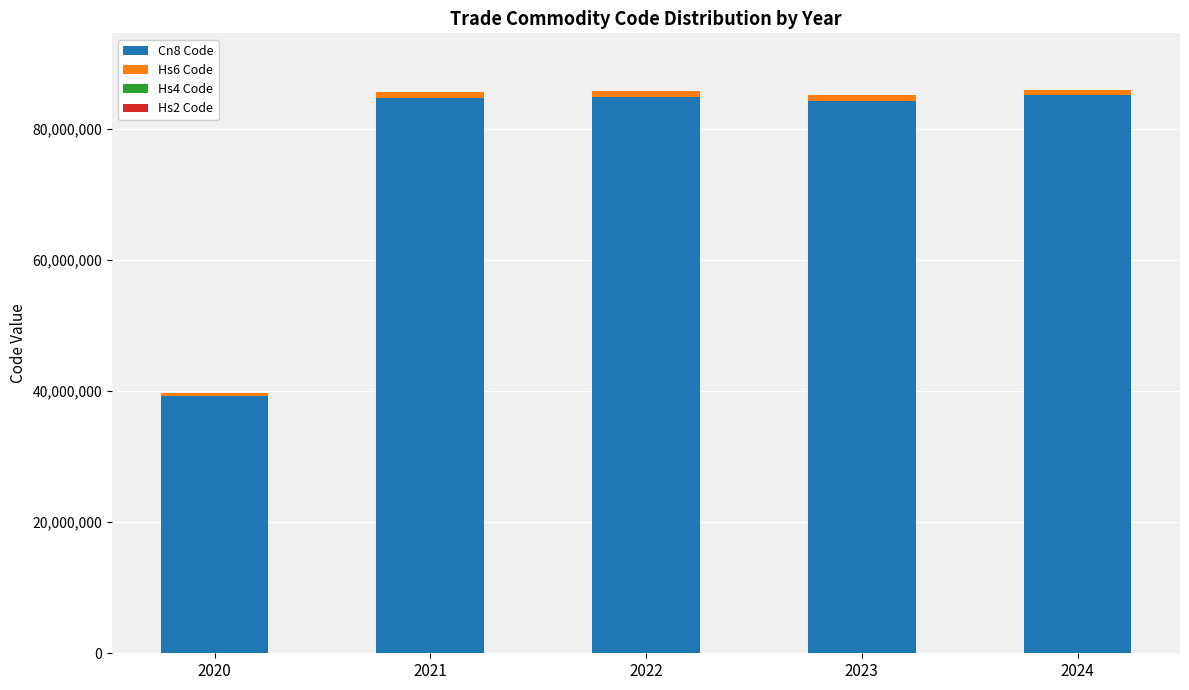

At which category is the sum across all series the highest?

2024